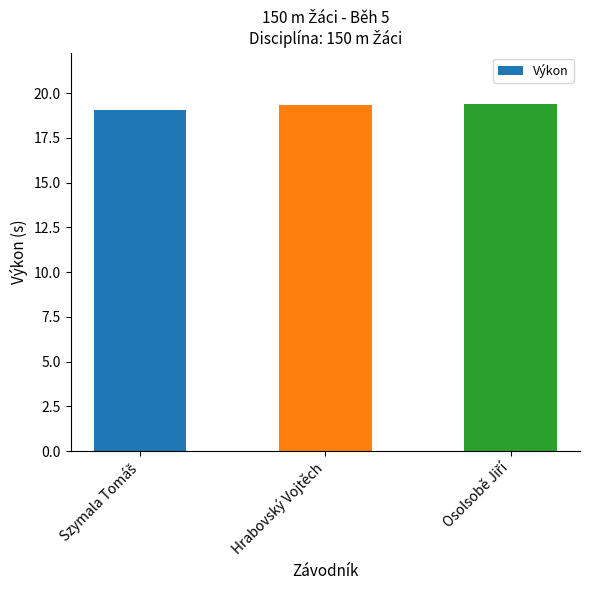

The value at Hrabovský Vojtěch is 27.0. True or false?

False